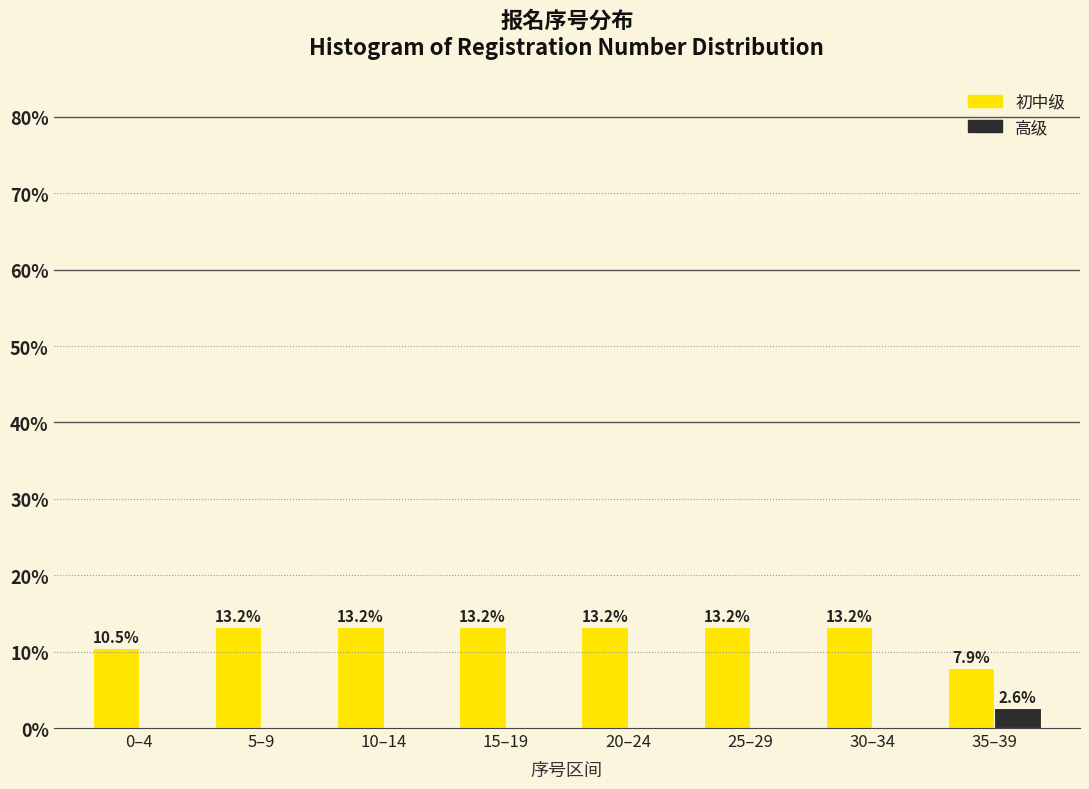

Reading left to right, extract all data points from this chart.

初中级: 0–4=10.5	5–9=13.2	10–14=13.2	15–19=13.2	20–24=13.2	25–29=13.2	30–34=13.2	35–39=7.9
高级: 0–4=0.0	5–9=0.0	10–14=0.0	15–19=0.0	20–24=0.0	25–29=0.0	30–34=0.0	35–39=2.6